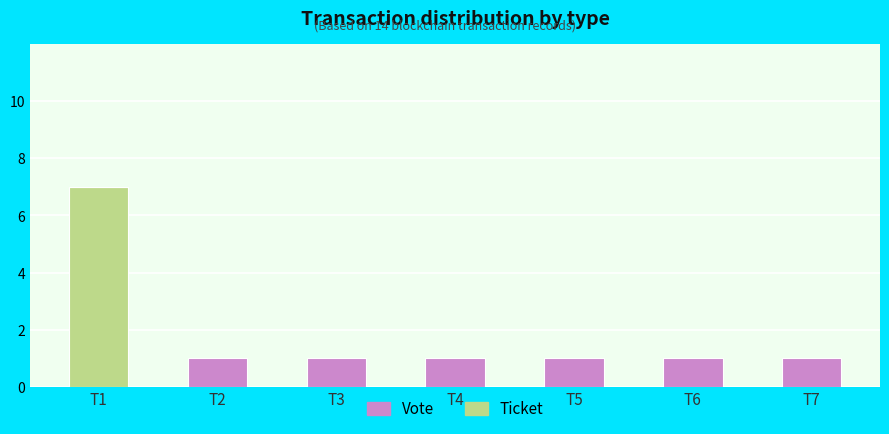

At which category is the sum across all series the highest?

T1